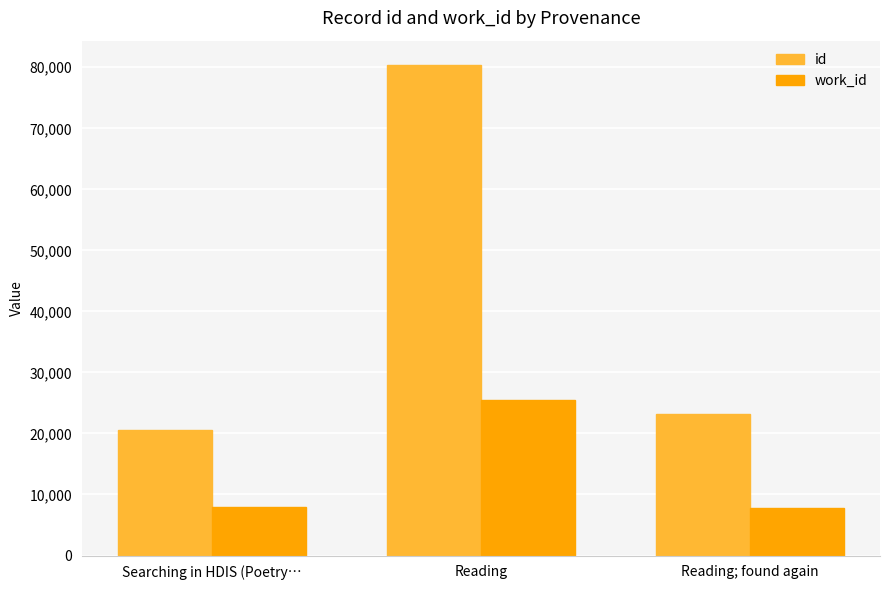

What is the value of the id bar at the 2nd from the left?

80345